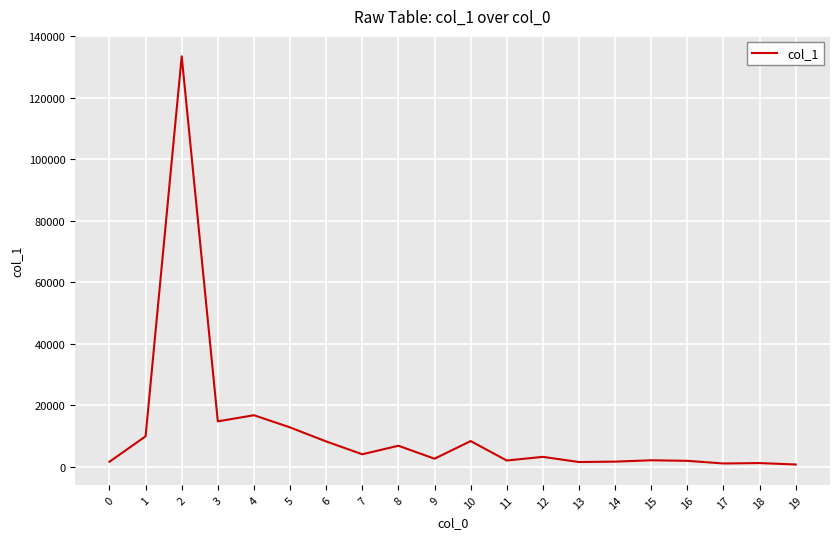

At which label does the data first exceed 3269?

1